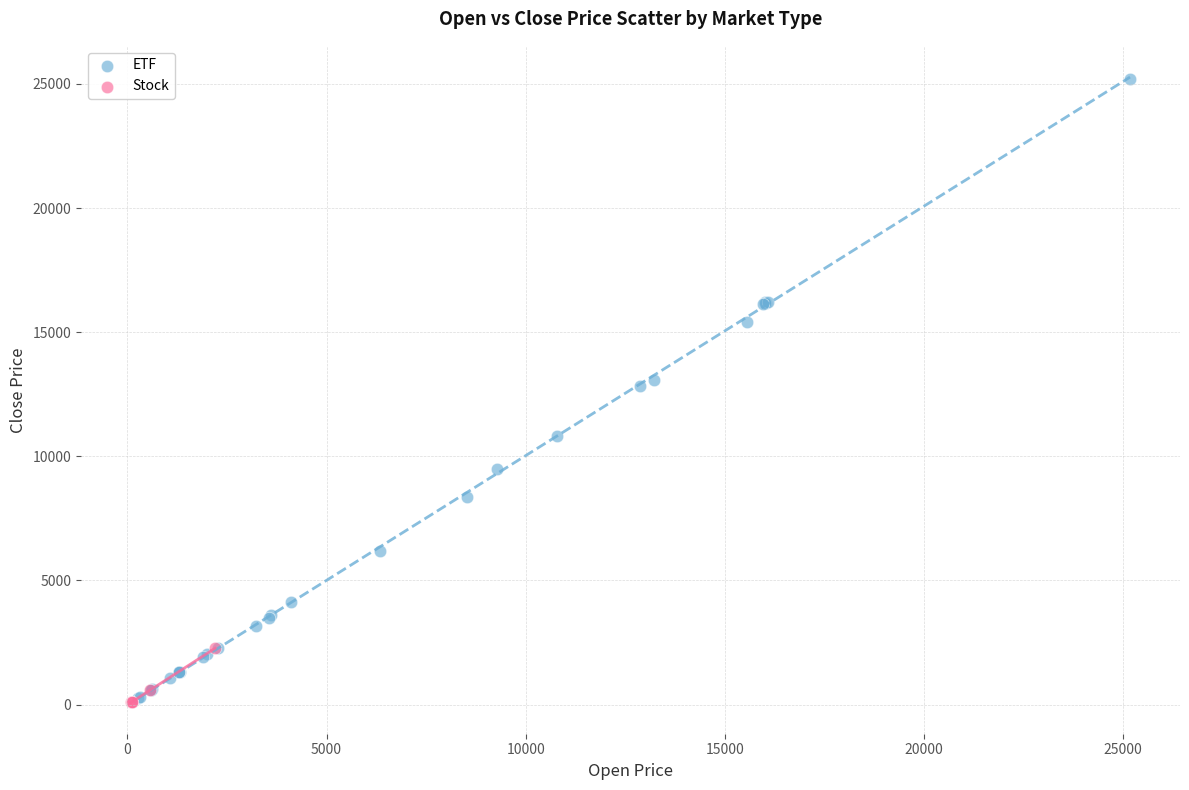

Which series has the largest Y range (max minus min)?

ETF